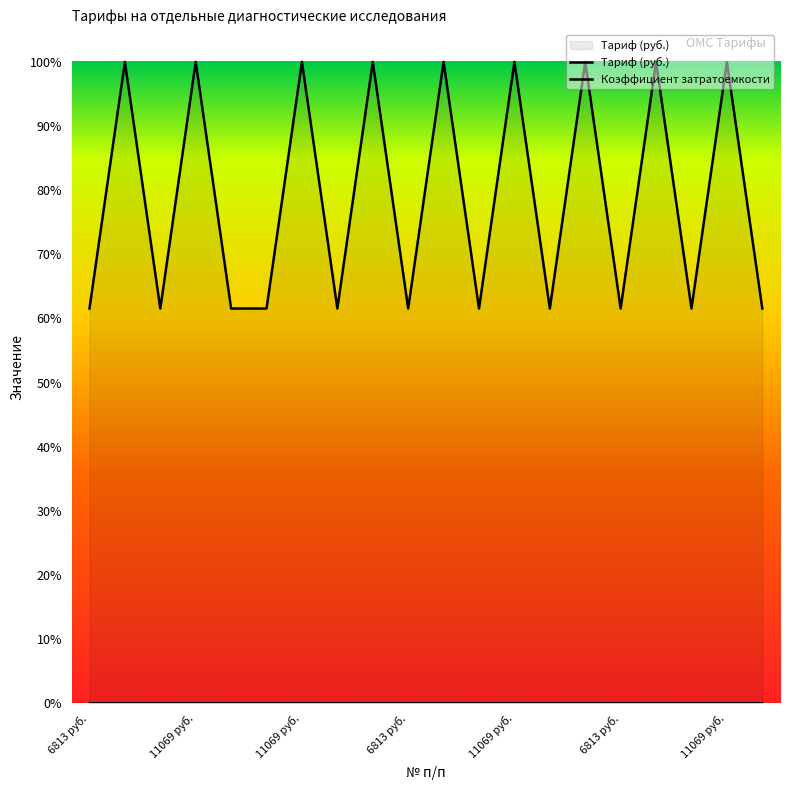

What is the spread (max minus min) of values at 10?

1.0